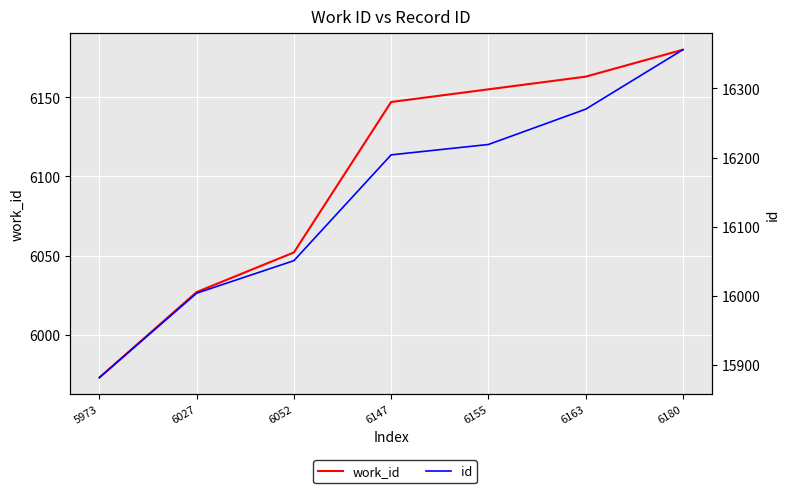

What is the difference between the maximum and minimum values in the id series?

474